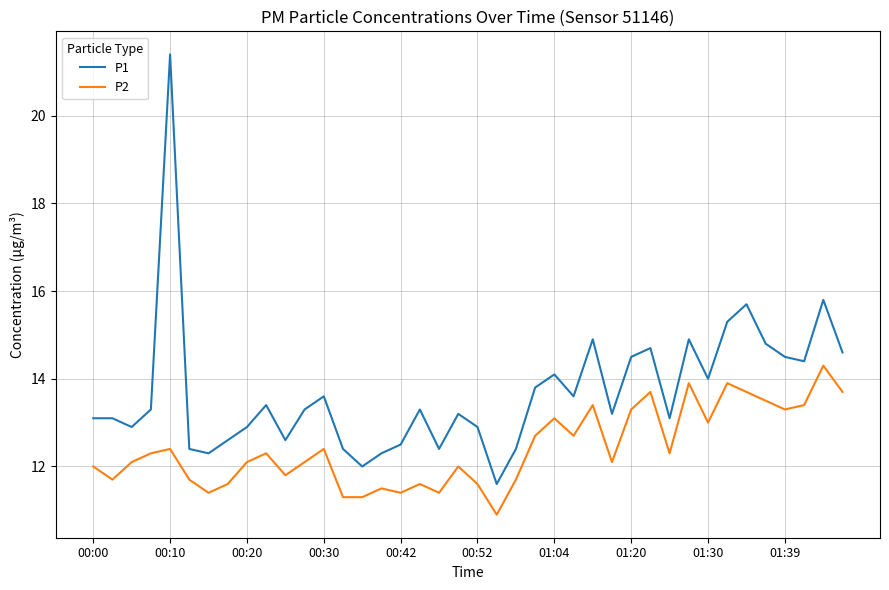

True or false: P2 and P1 intersect in this chart.

False